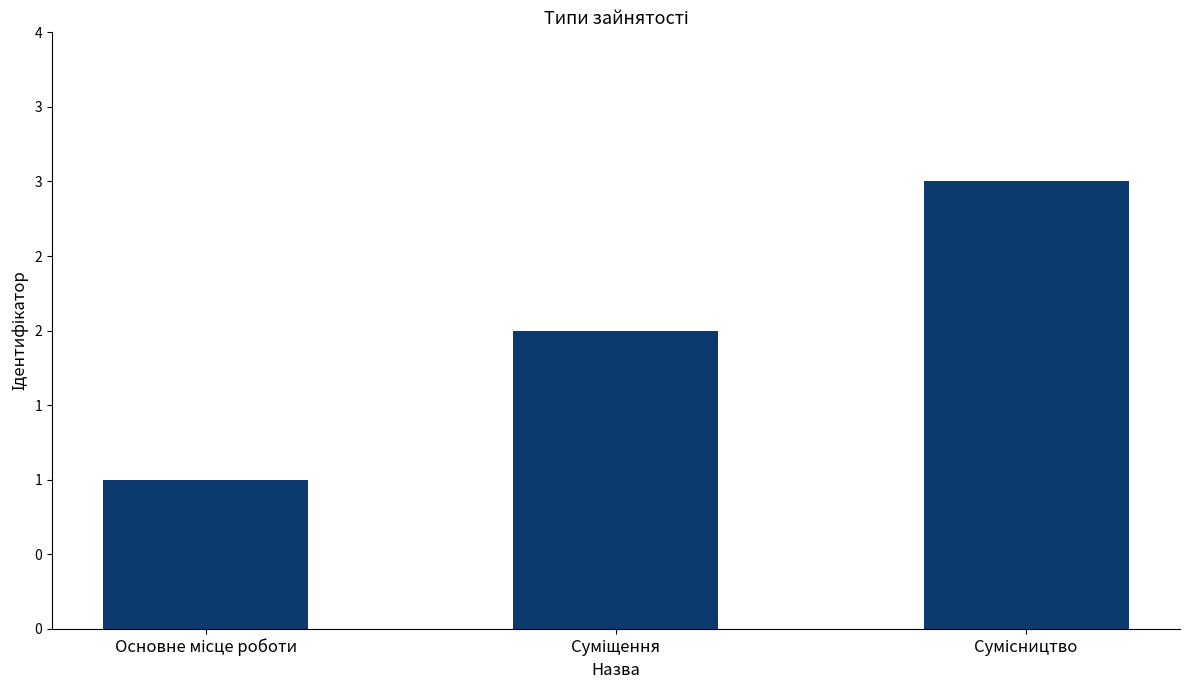

What is the change in value from Основне місце роботи to Сумісництво?

+2